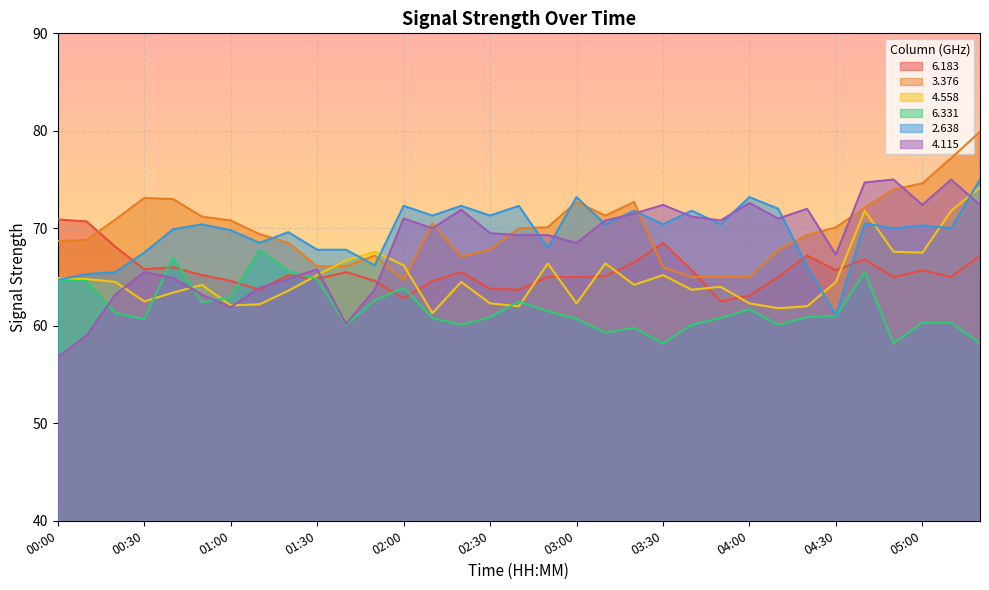

What is the value of the   3.376 point at the 30th from the left?

74.0